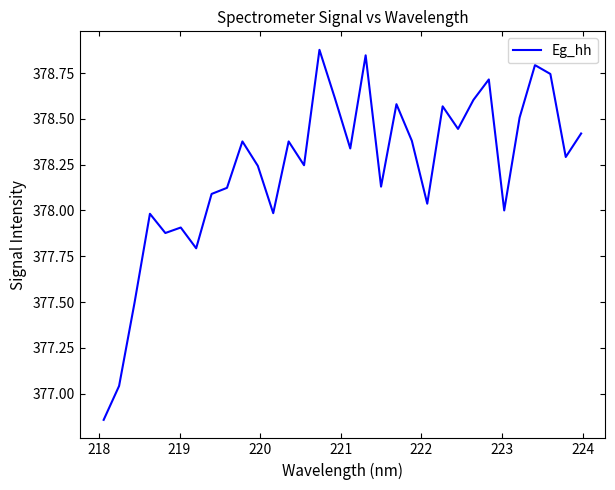

What is the difference between the maximum and minimum values?

2.0